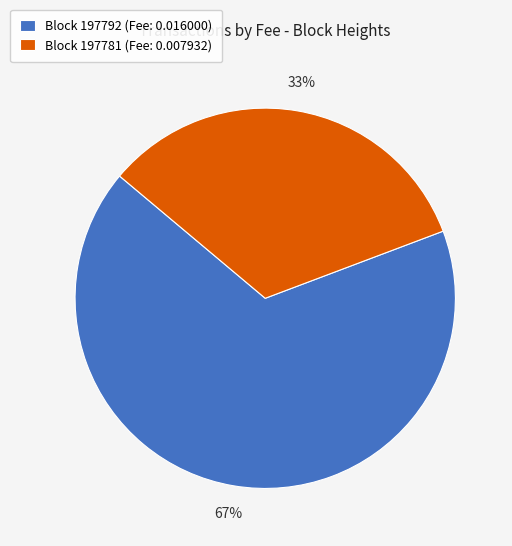

Is there a majority slice in this chart?

Yes